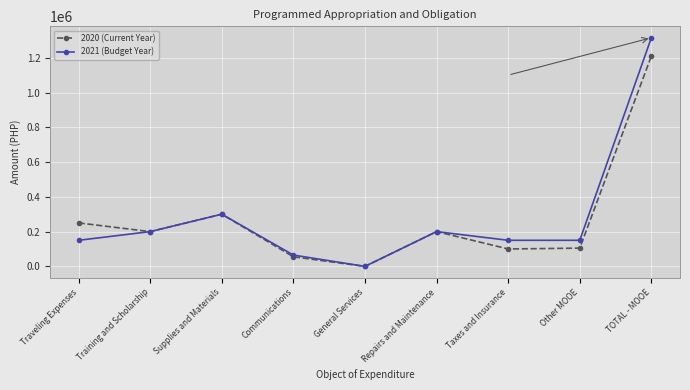

What is the difference between the second highest and minimum values in the 2020 (Current Year) series?

300000